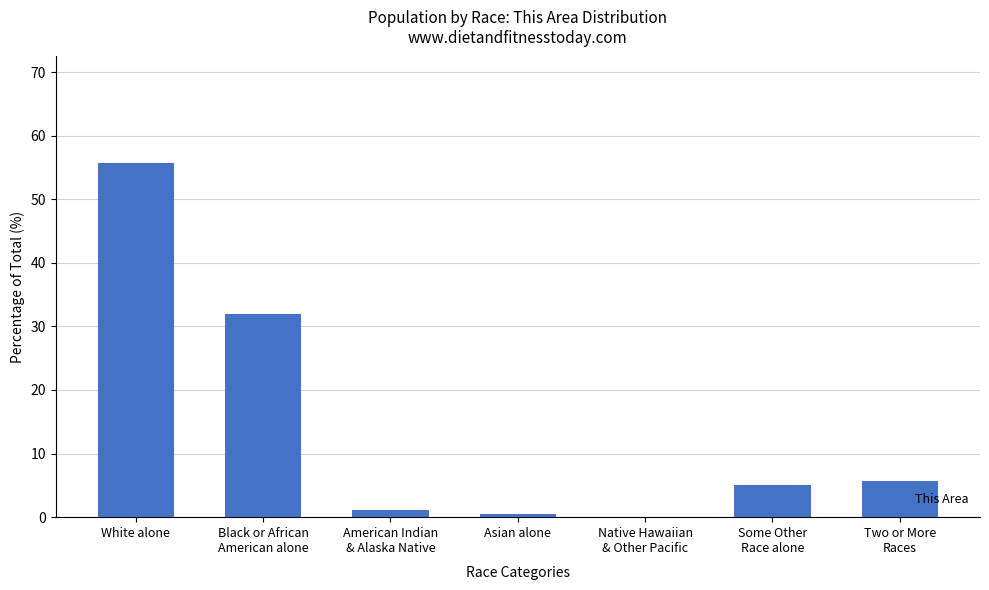

Where is the data nearest to the value 27?

Black or African
American alone